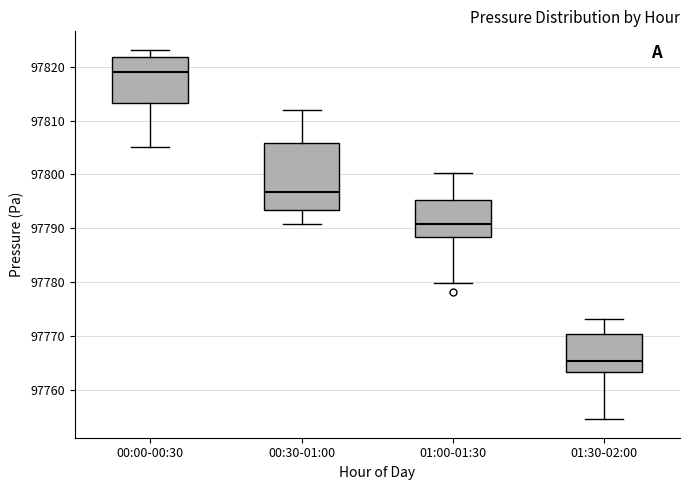

Reading left to right, transcribe this box plot: for each box, give where its median line is, the range the box spans, and where its two whiskers end, as read against the y-axis. The values are not printed on the chart, so give them approximately, as read against the axis.

00:00-00:30: median 97819, box 97813 to 97822, whiskers 97805 to 97823
00:30-01:00: median 97797, box 97793 to 97806, whiskers 97791 to 97812
01:00-01:30: median 97791, box 97788 to 97795, whiskers 97780 to 97800
01:30-02:00: median 97765, box 97763 to 97770, whiskers 97755 to 97773